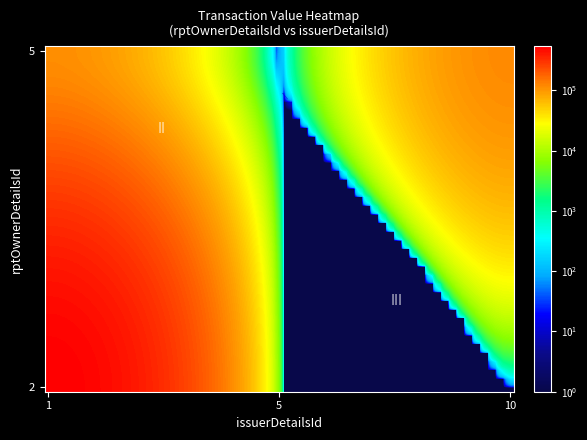

Rank the series by their average value, from lowest to highest.

5, 2